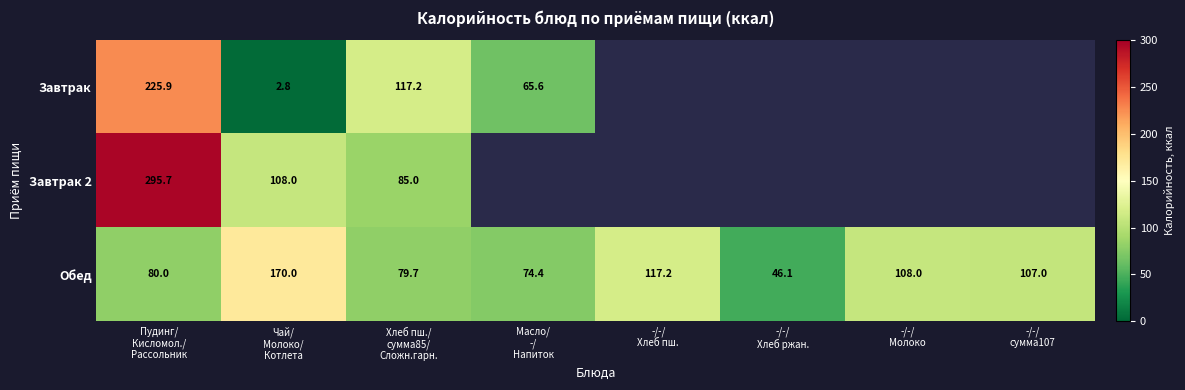

What is the total value across all series at -/-/
Хлеб ржан.?

46.1